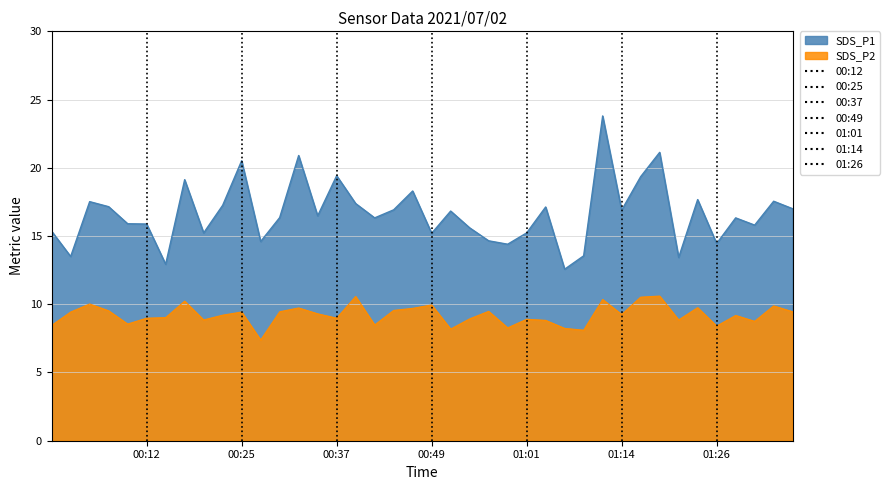

Rank the series at 01:26 from highest to lowest value.

SDS_P1, SDS_P2